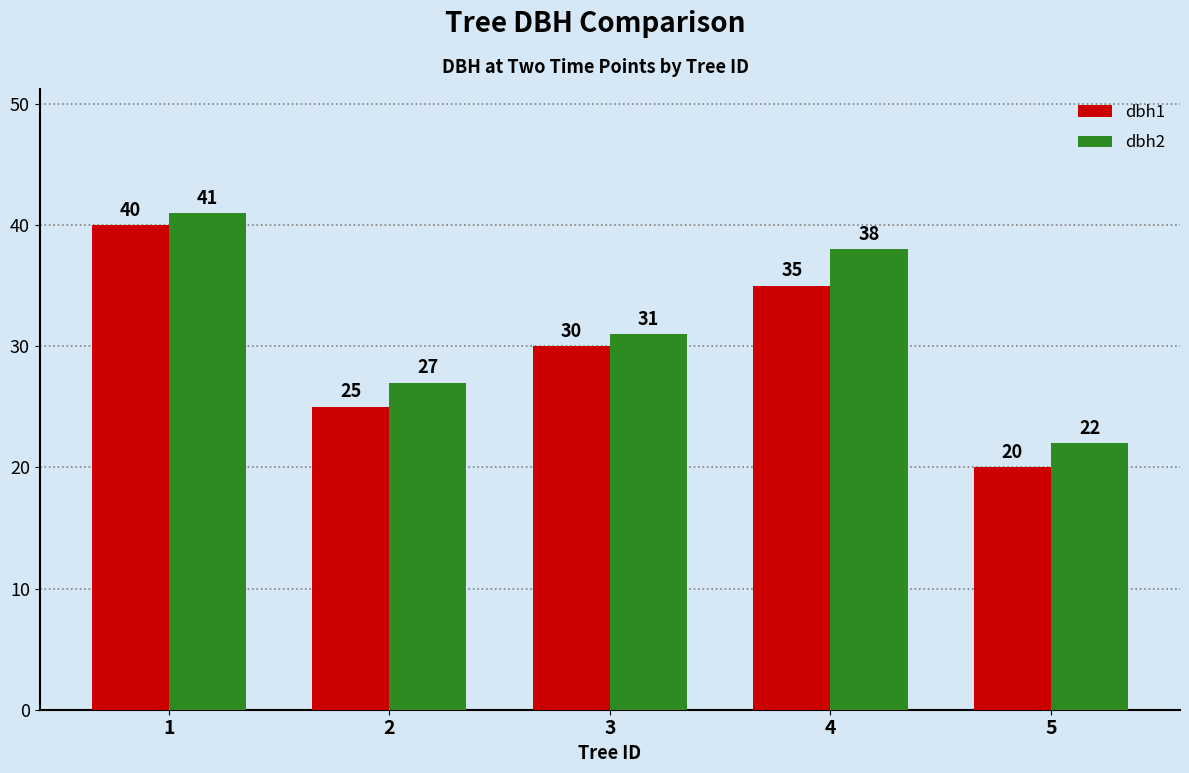

What is the value of the dbh2 bar at the 4th from the left?

38